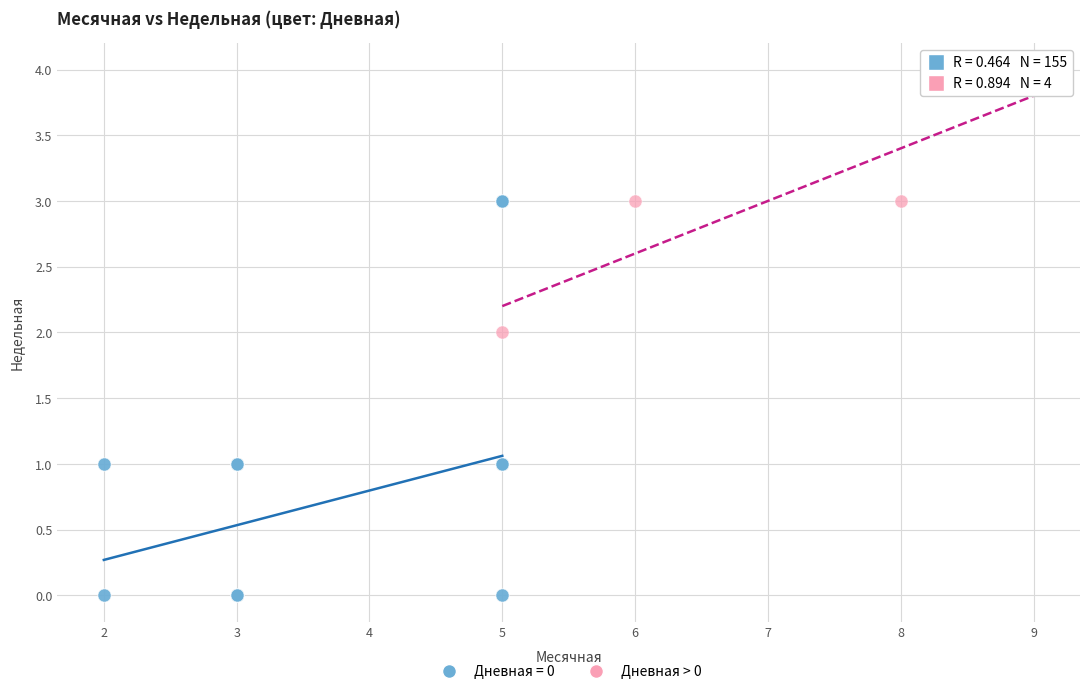

Which series reaches the maximum Y coordinate?

Дневная > 0